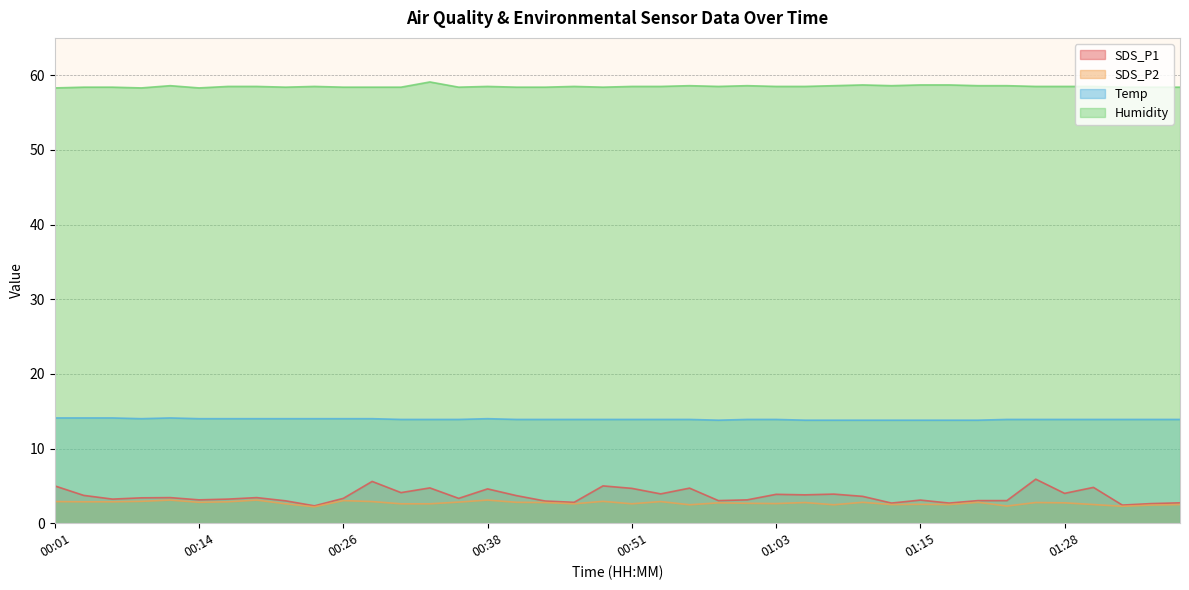

At which category is the sum across all series the highest?

01:25